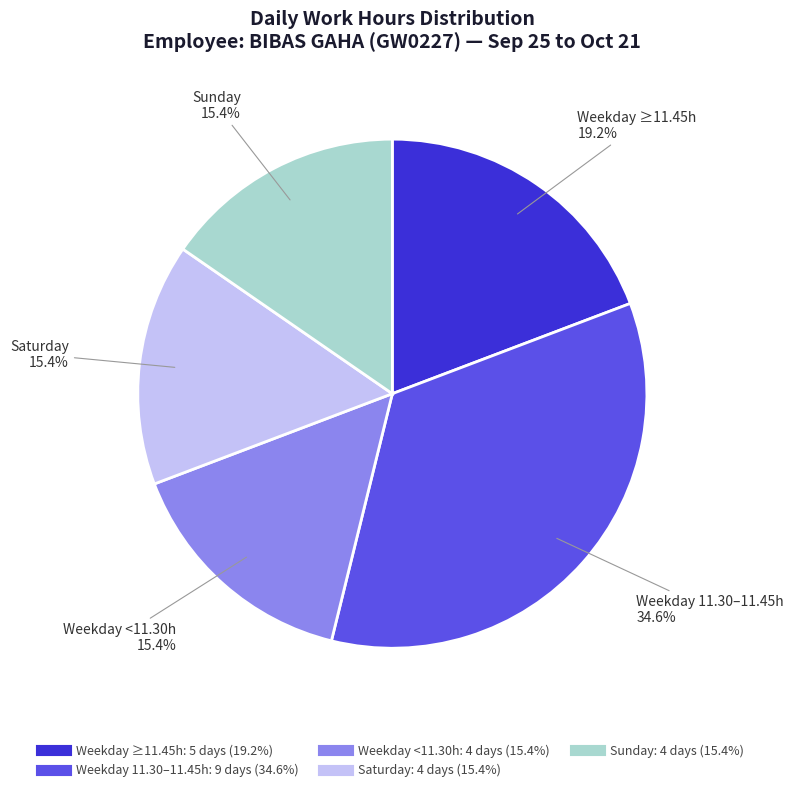

Is there any slice that represents more than half of the pie?

No